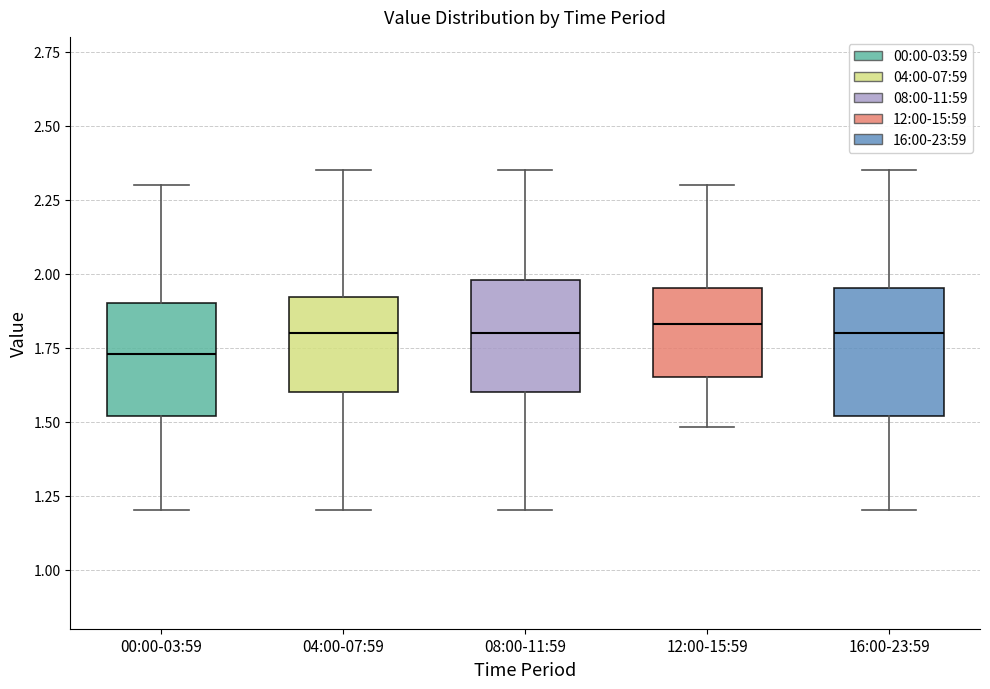

Which box's median line is the lowest?

00:00-03:59